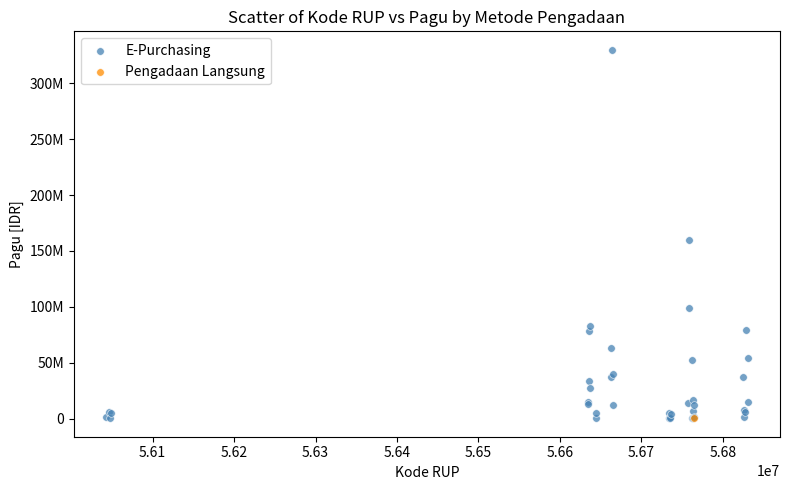

What are all the series names shown in the legend?

E-Purchasing, Pengadaan Langsung